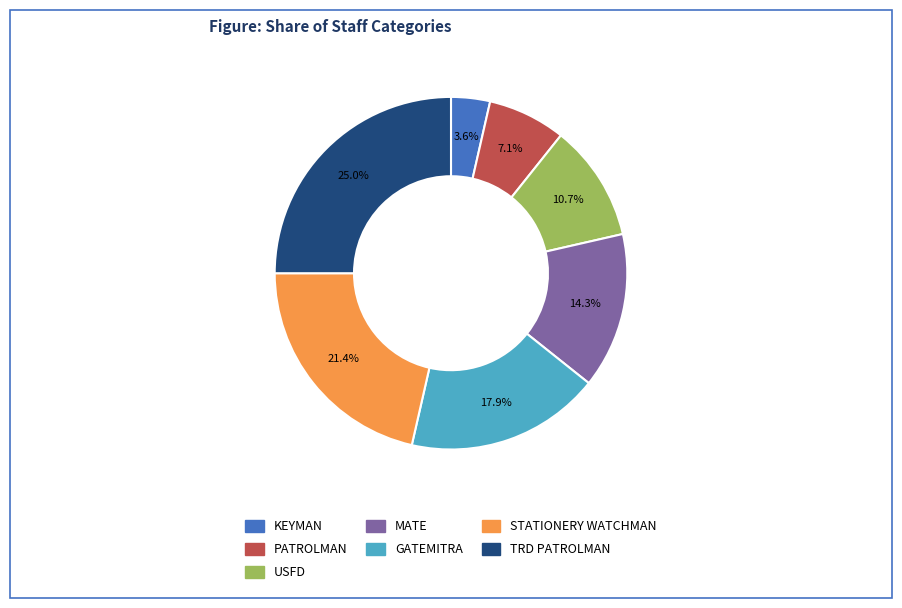

Does GATEMITRA account for over 50% of the chart?

No